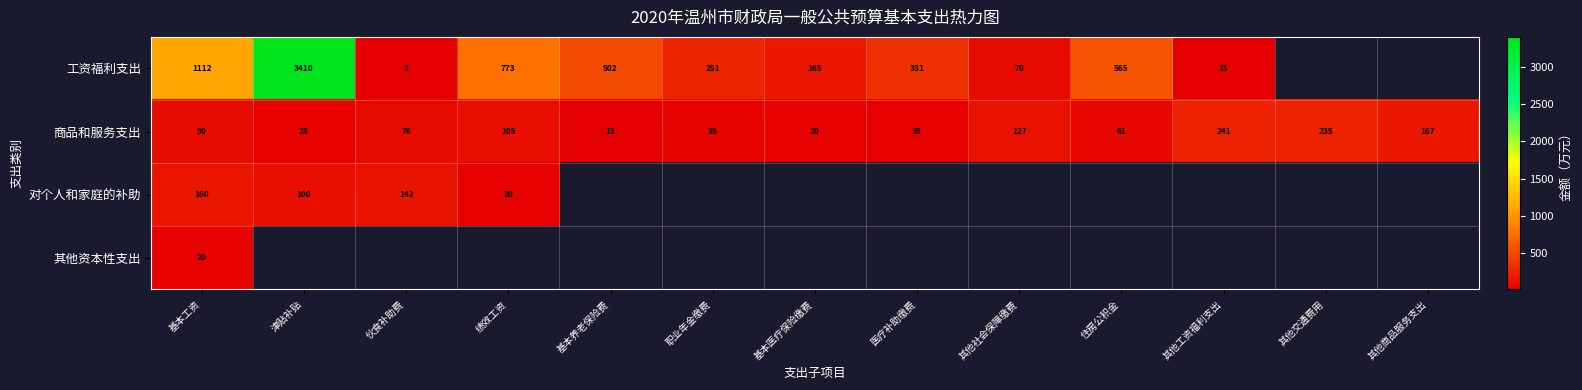

Is the value of 商品和服务支出 at 住房公积金 greater than the value of 对个人和家庭的补助 at 伙食补助费?

No